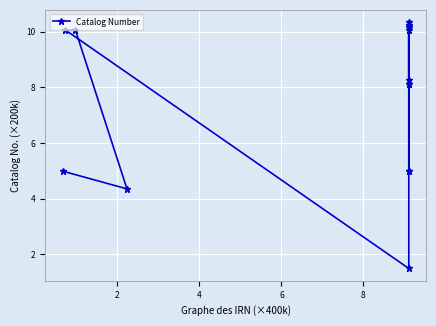

What is the difference between the second highest and second lowest values?

5.9